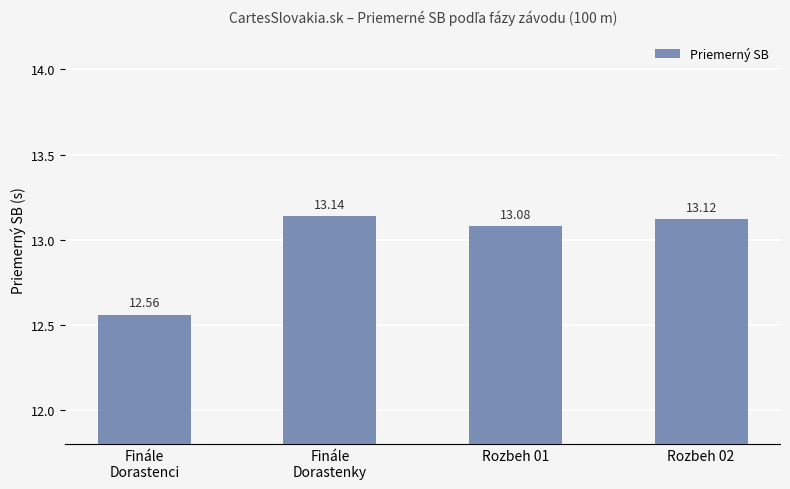

What is the minimum value shown in the chart?

12.6